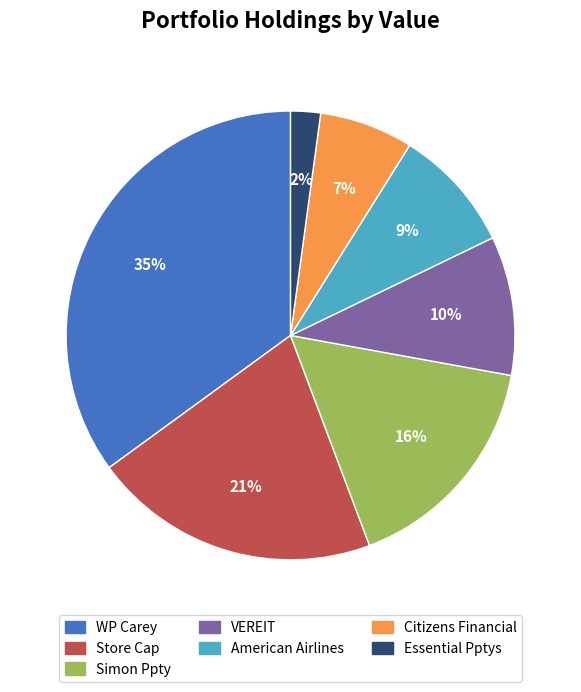

To the nearest percent, what is the difference between the largest and smallest slice percentages?

33%